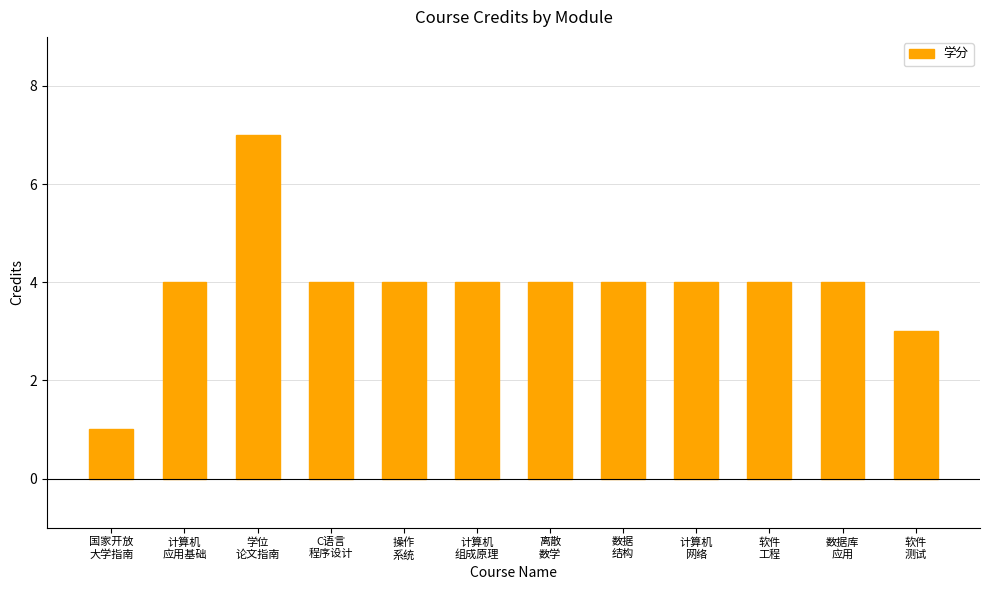

What is the minimum value shown in the chart?

1